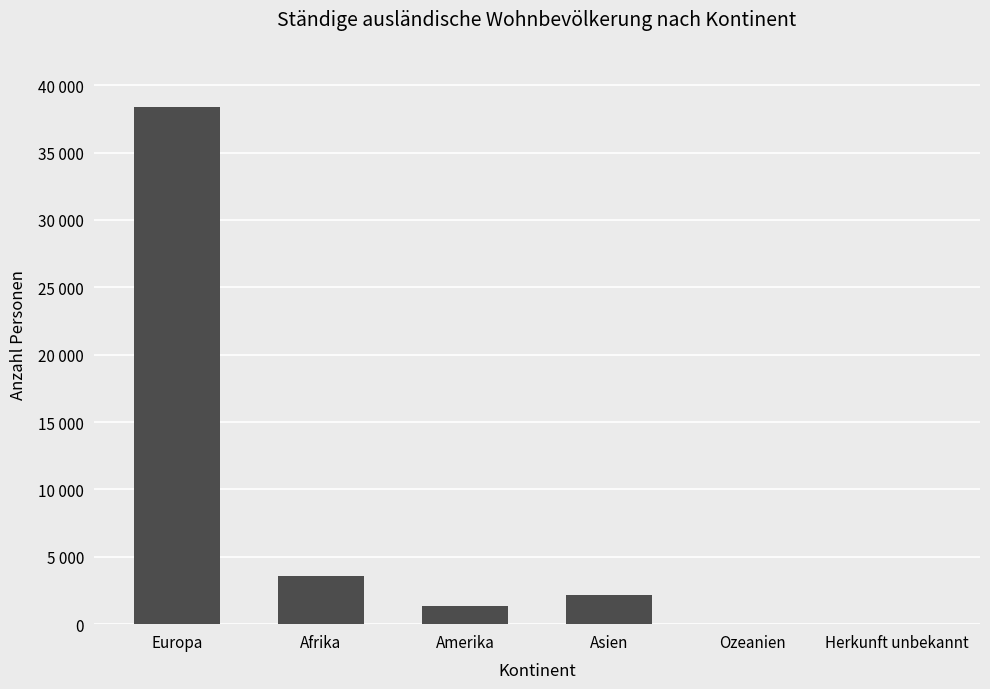

What position from the left is Amerika?

3